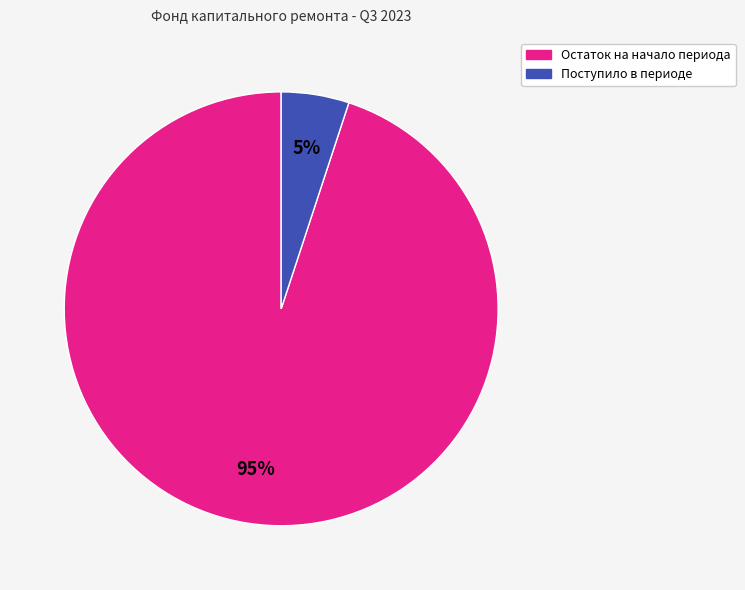

Is there a majority slice in this chart?

Yes